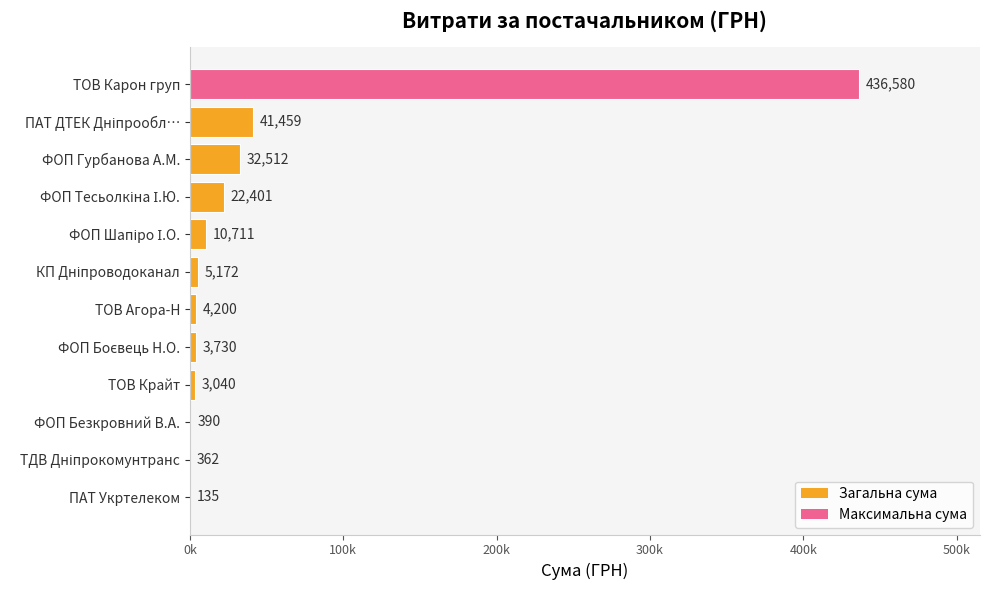

Are the bars horizontal?

Yes